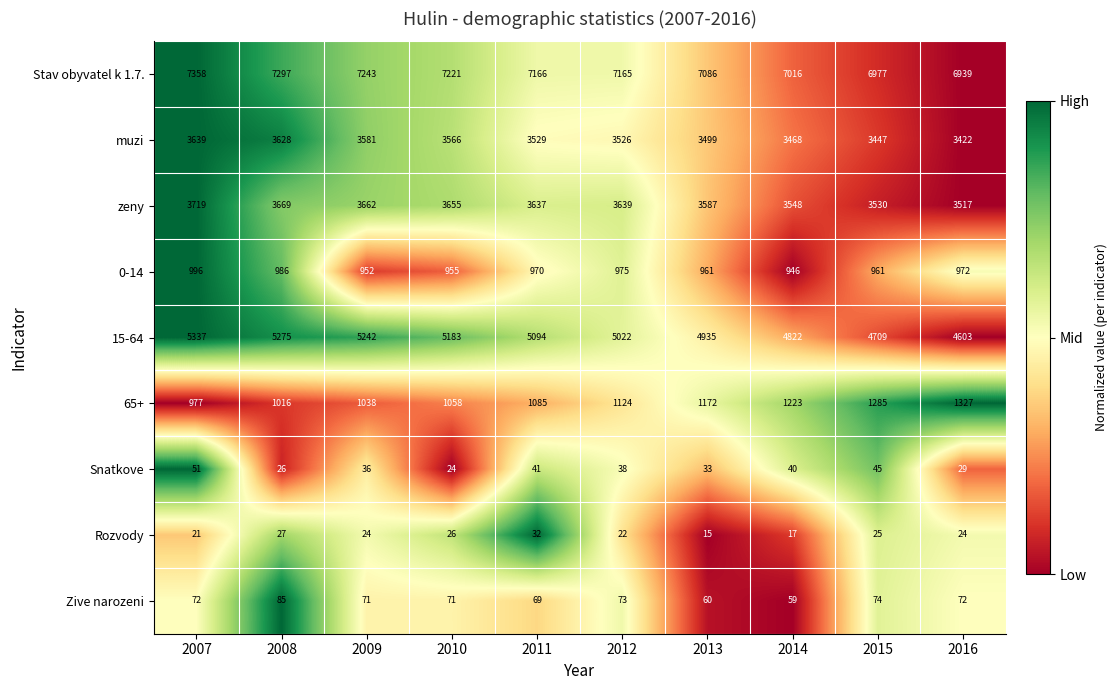

Between 2010 and 2015, which series saw the biggest shift?

15-64